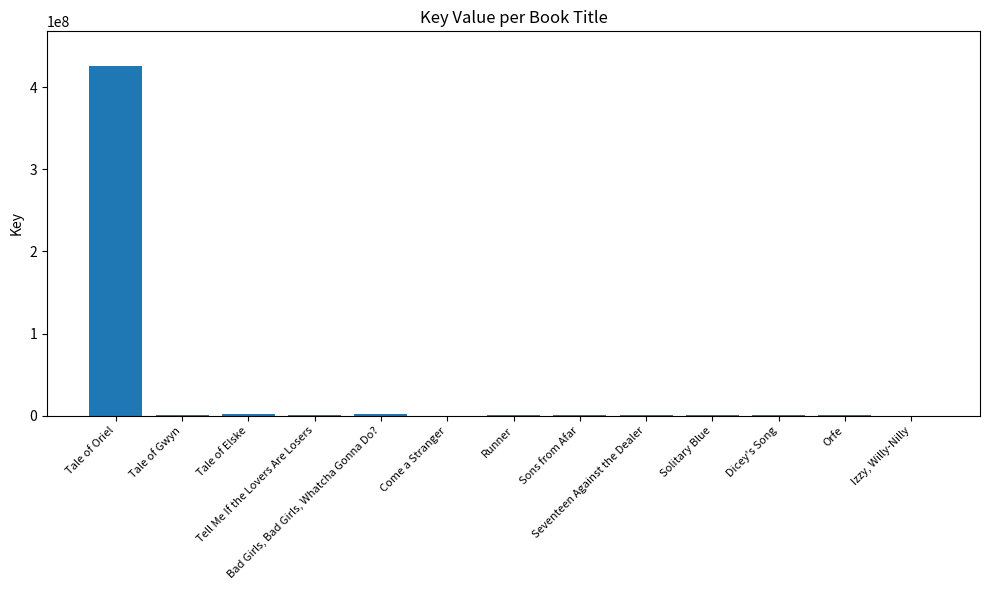

What is the change in value from Bad Girls, Bad Girls, Whatcha Gonna Do? to Izzy, Willy-Nilly?

-1321918